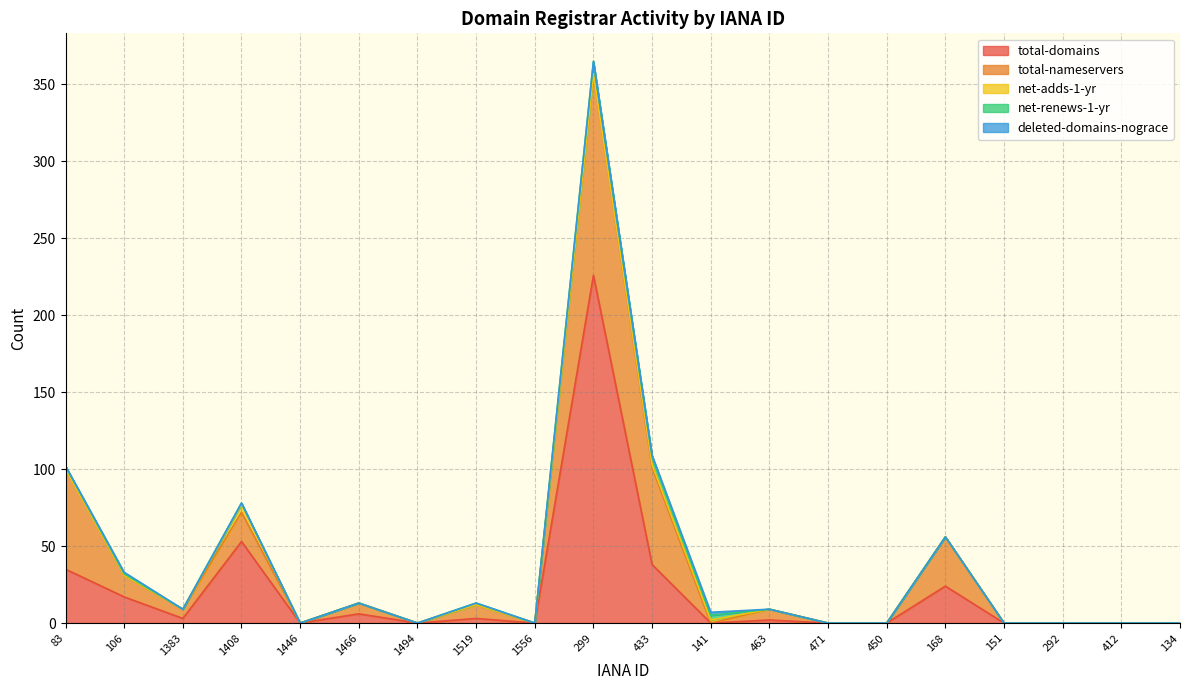

What is the average value of the total-domains series?

20